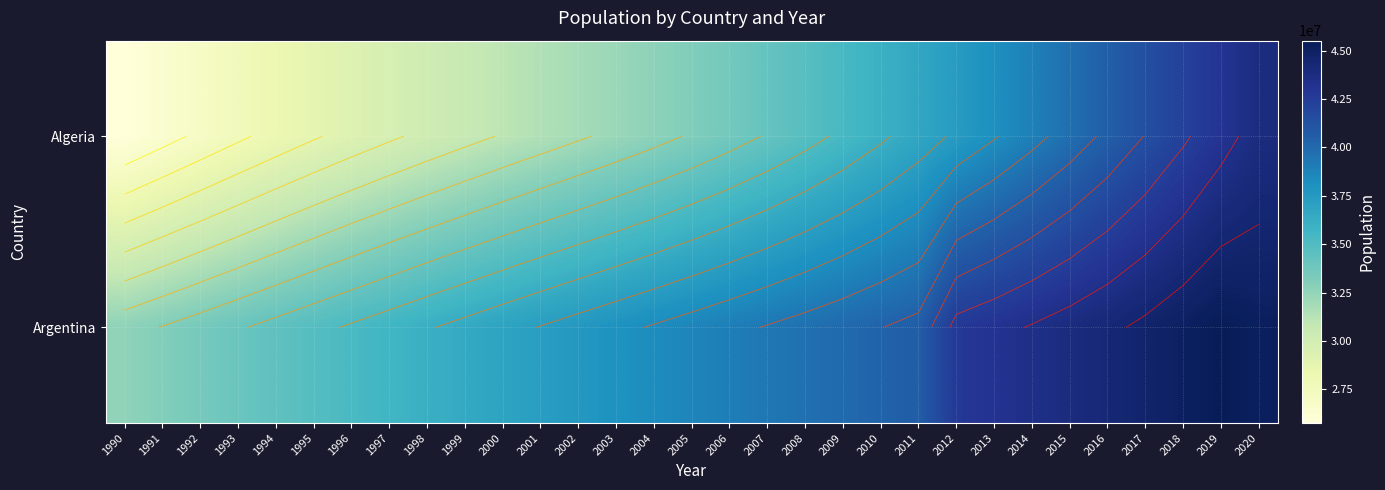

What is the total value across all series at 2015?

83617556